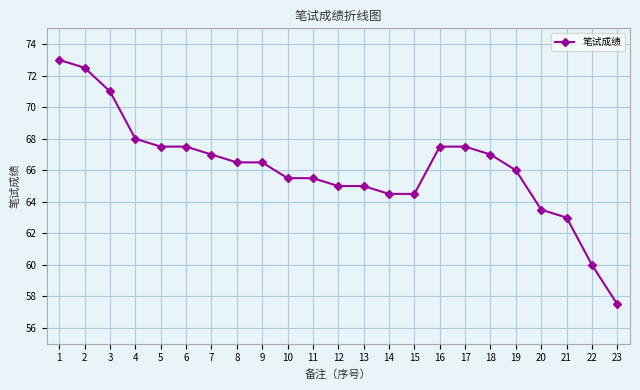

What is the difference between the maximum and second lowest values?

13.0